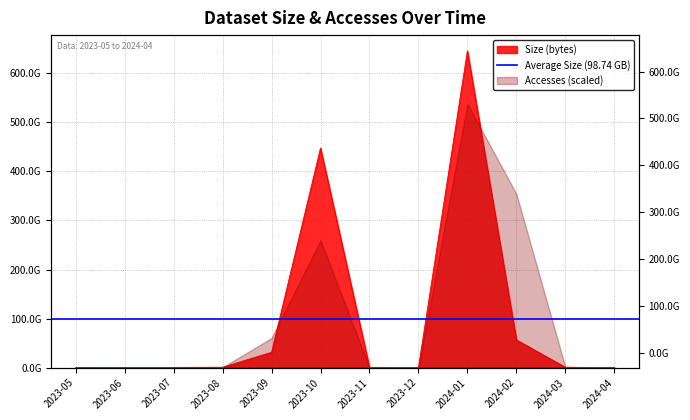

Which category has the lowest value across all series?

2024-04